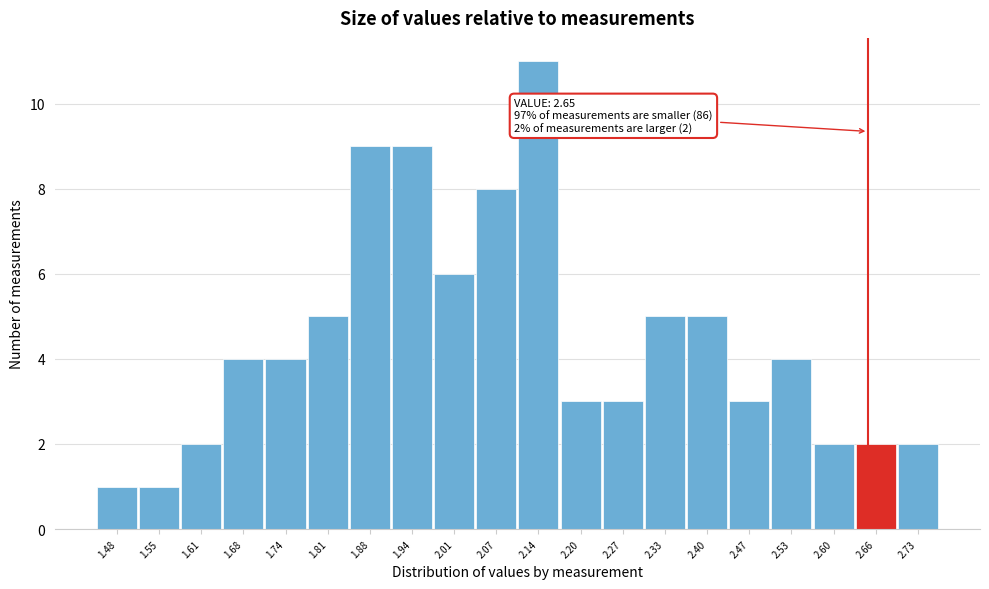

Over which range of the x-axis is the bar tallest?

2.11 to 2.17